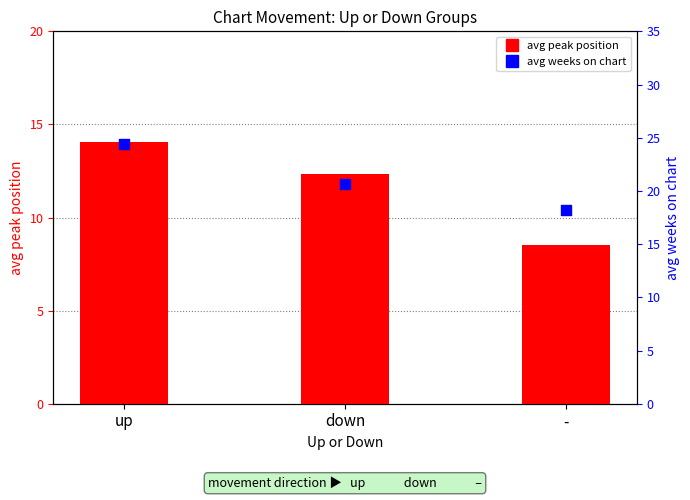

What are all the series names shown in the legend?

avg peak position, avg weeks on chart